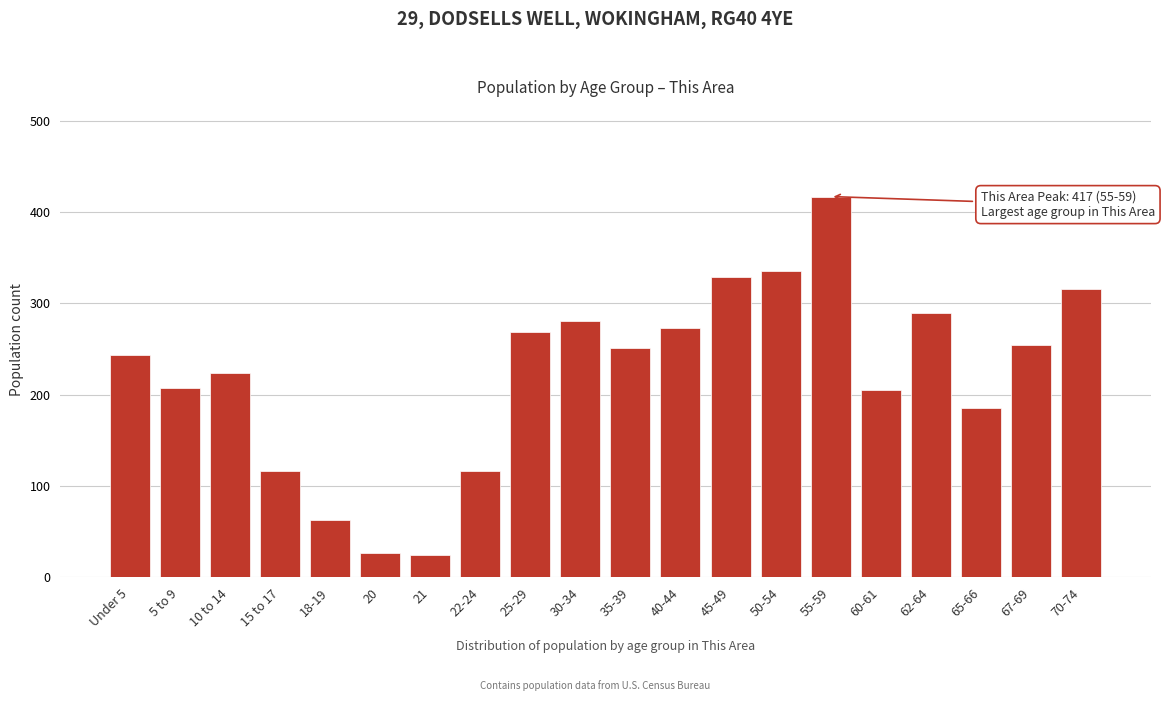

What position from the left is 70-74?

20